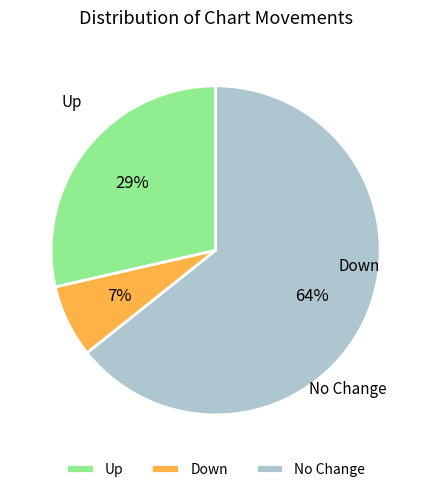

To the nearest percent, what is the difference between the No Change and Down slice percentages?

57%